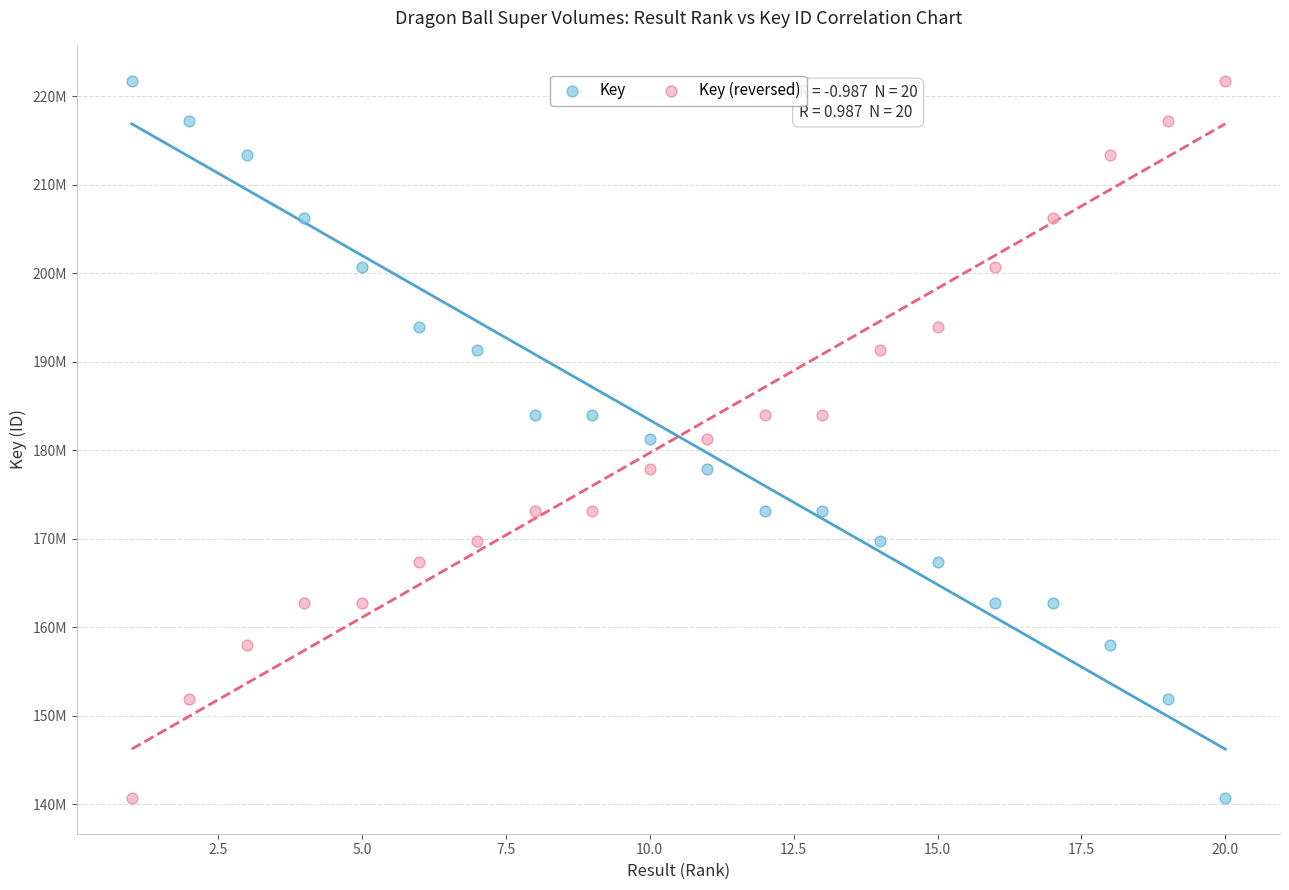

What are all the series names shown in the legend?

Key, Key (reversed)